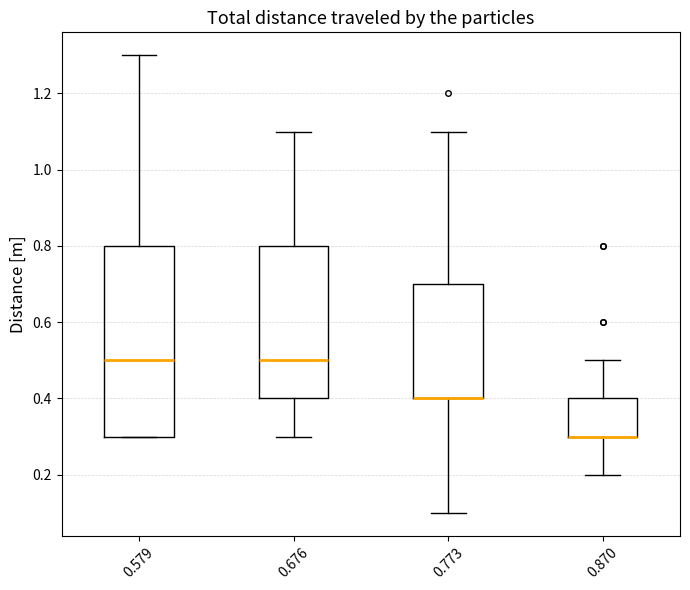

Where does the lower whisker of the box at x = 0.773 end on the y-axis? The values are not printed on the chart, so give them approximately, as read against the axis.

0.1